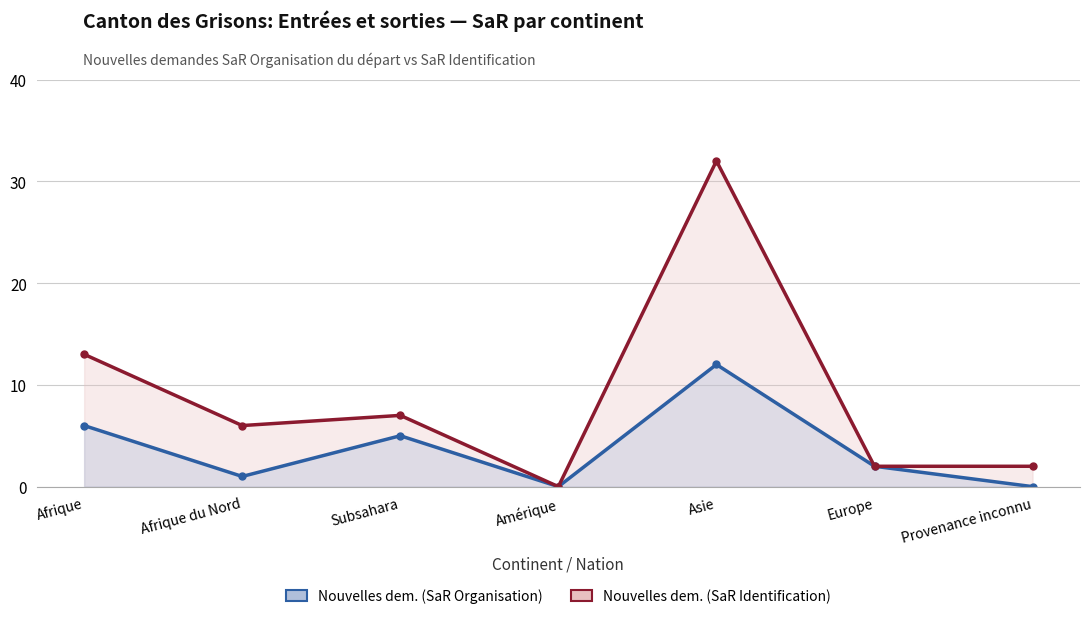

Reading left to right, what are all the values shown in this chart?

Nouvelles dem. (SaR Organisation): 6	1	5	0	12	2	0
Nouvelles dem. (SaR Identification): 13	6	7	0	32	2	2